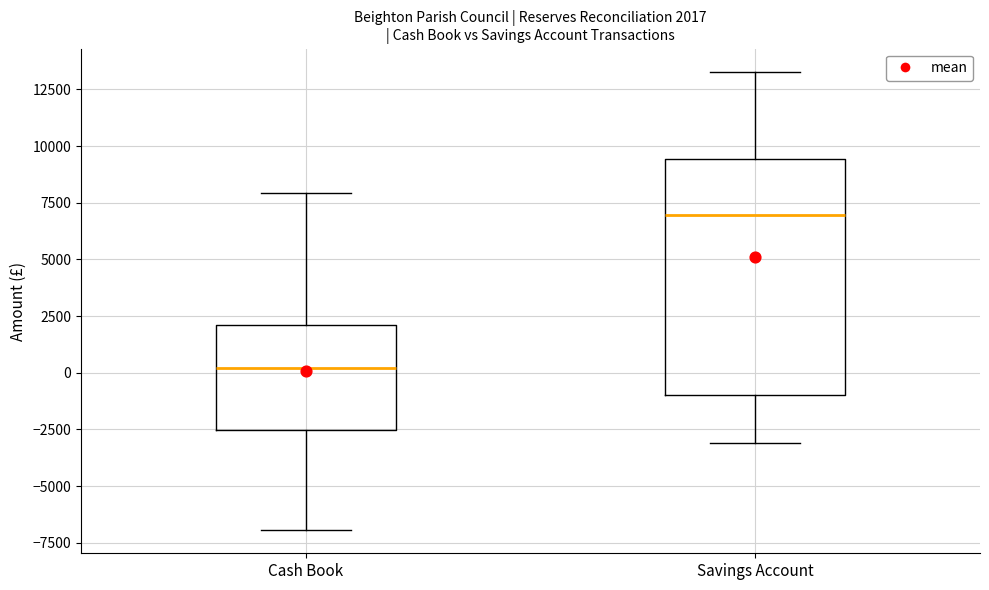

Which box's median line is the lowest?

Cash Book